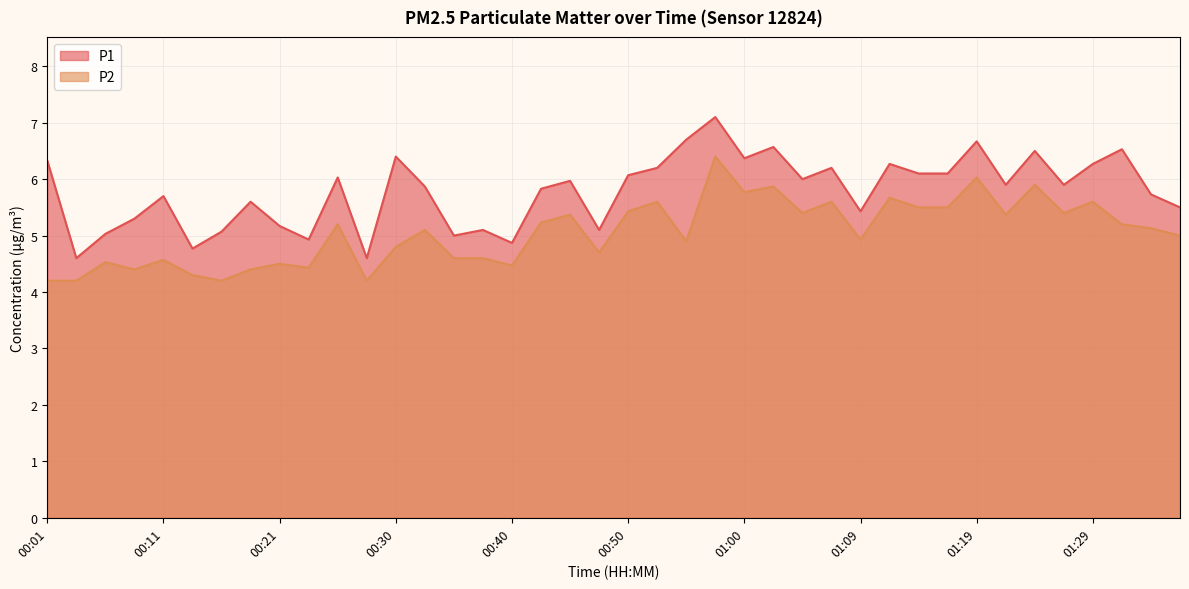

Rank the series at 00:30 from lowest to highest value.

P2, P1